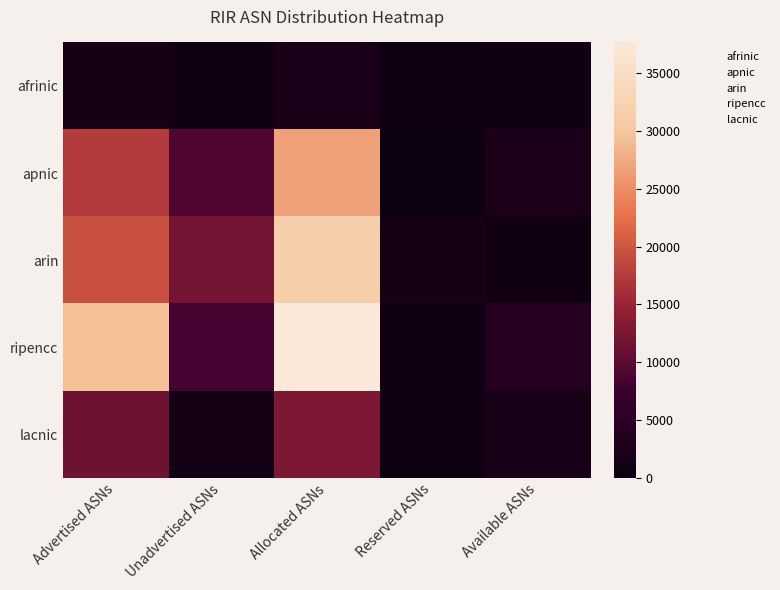

At how many categories does at least one series exceed 103?

5